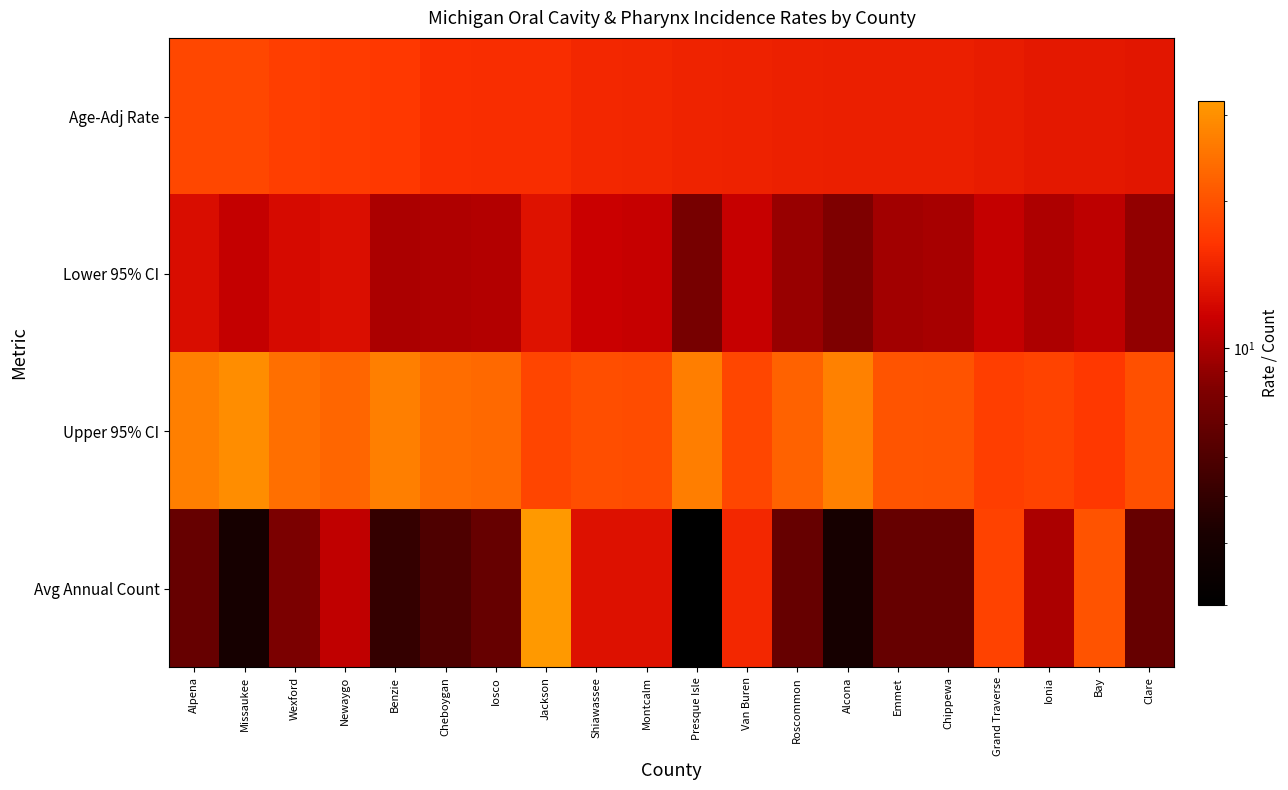

What is the total value across all series at Newaygo?

63.6